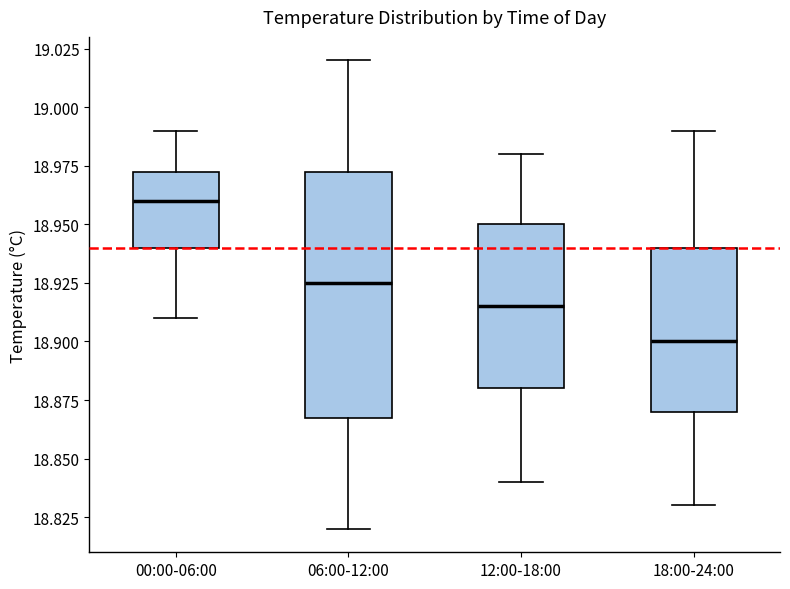

Which box is the tallest, from its lower edge to its upper edge?

06:00-12:00